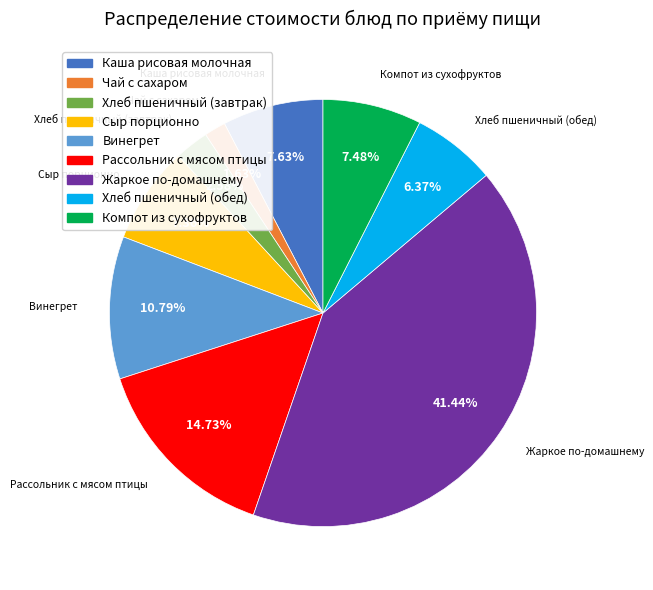

To the nearest percent, what portion does Чай с сахаром represent?

2%